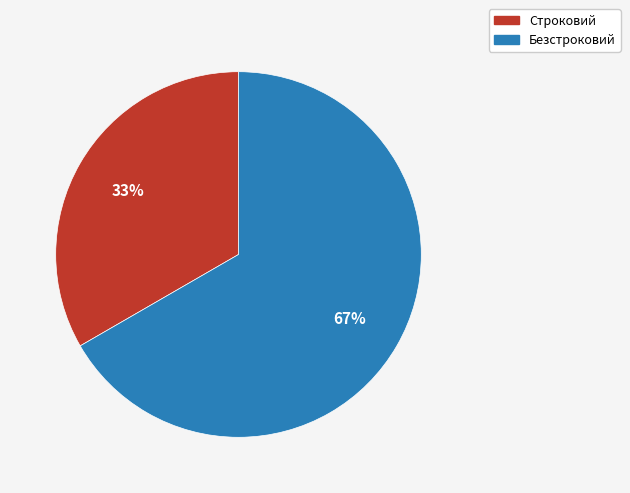

How many segments does this pie chart have?

2